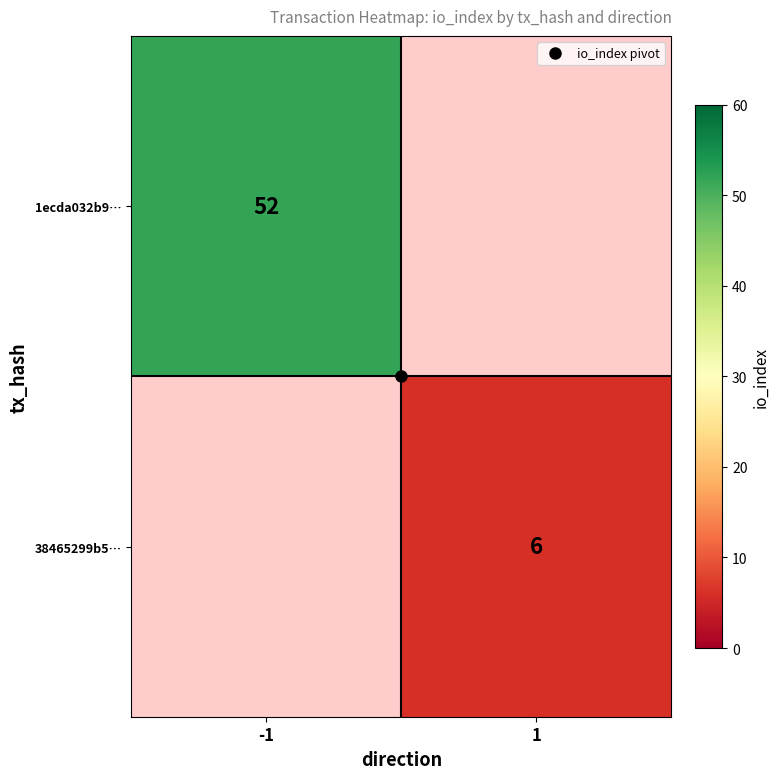

Which category has the lowest value across all series?

1